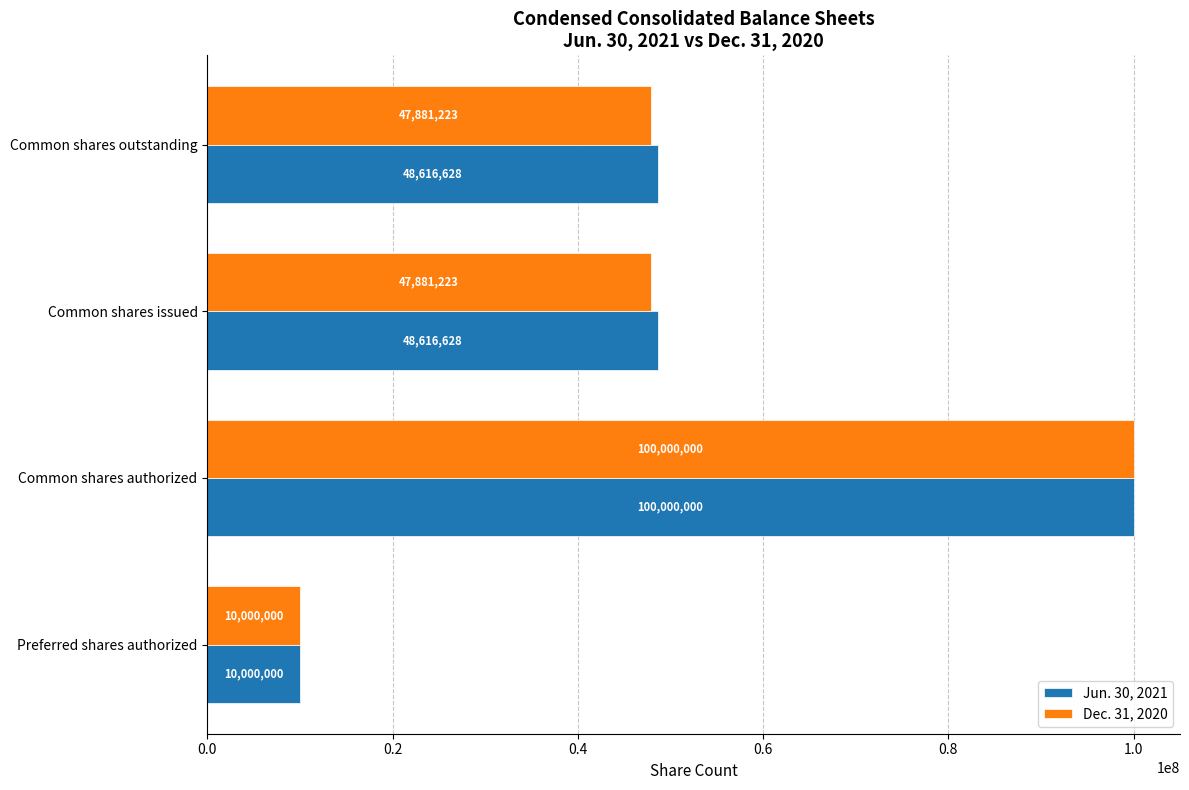

At which label does Dec. 31, 2020 reach its peak?

Common shares authorized